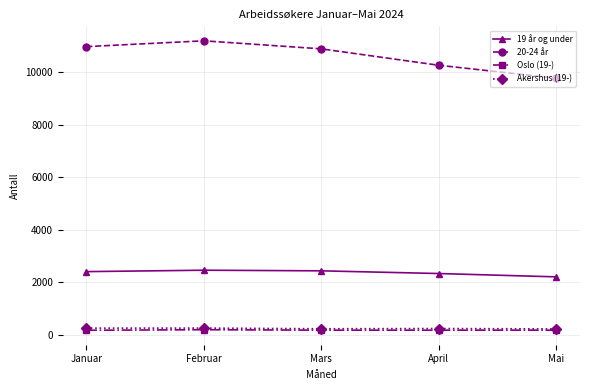

What is the greatest value displayed?

11207